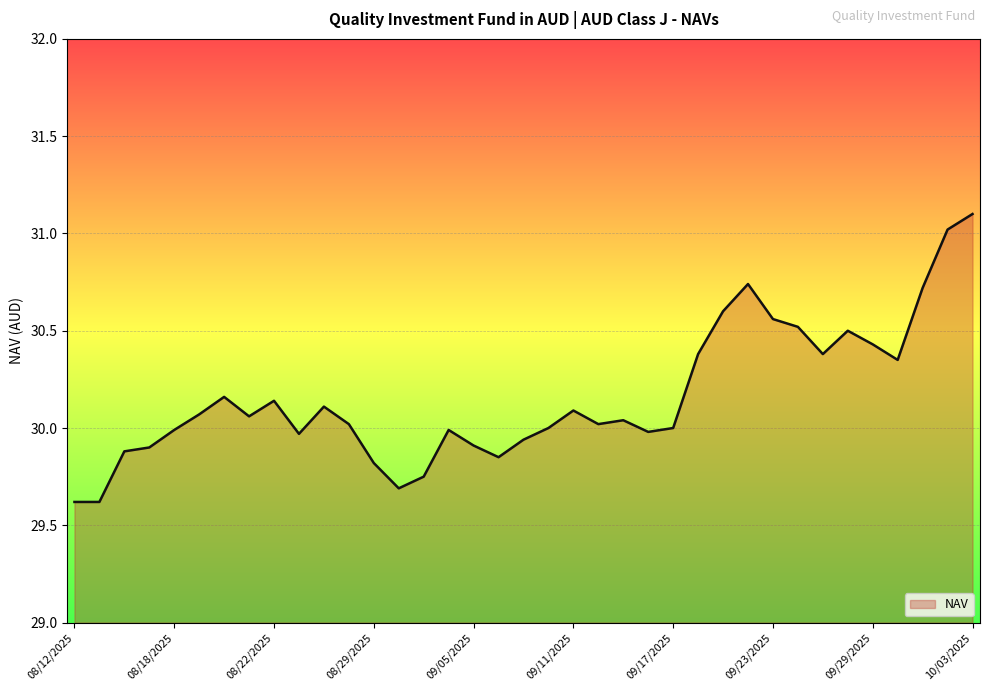

What is the minimum value shown in the chart?

29.6